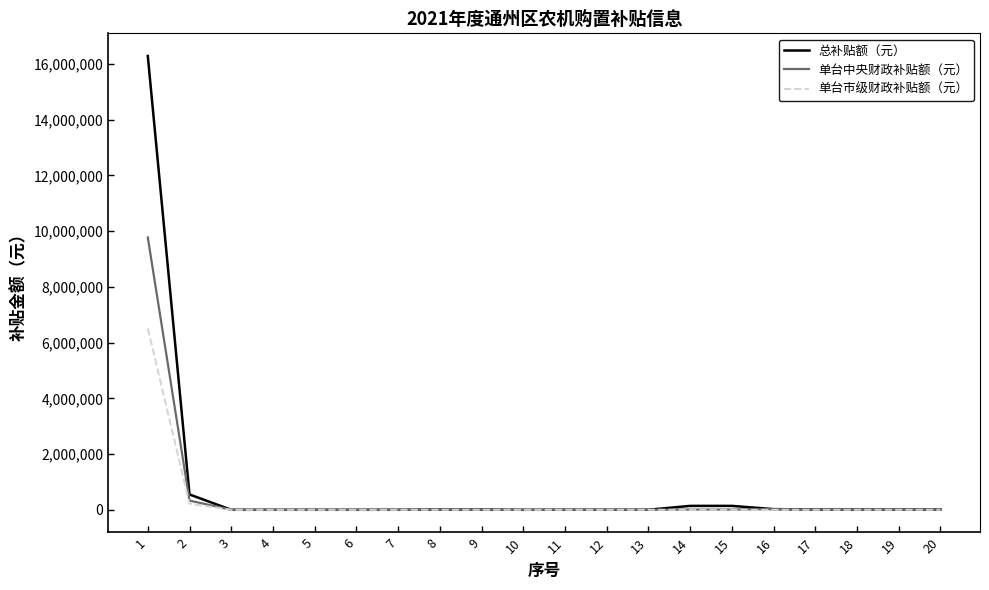

List the series in order of their overall mean, lowest first.

单台市级财政补贴额（元）, 单台中央财政补贴额（元）, 总补贴额（元）